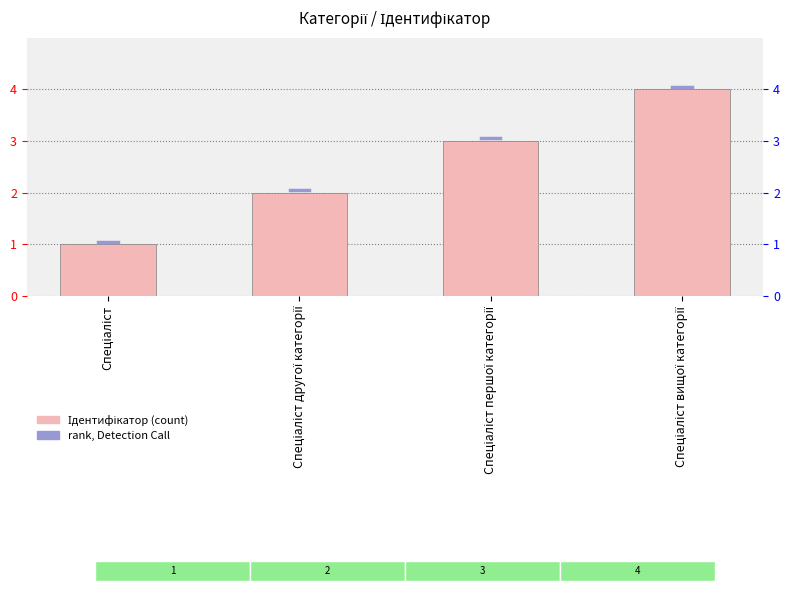

What is the smallest value displayed?

1